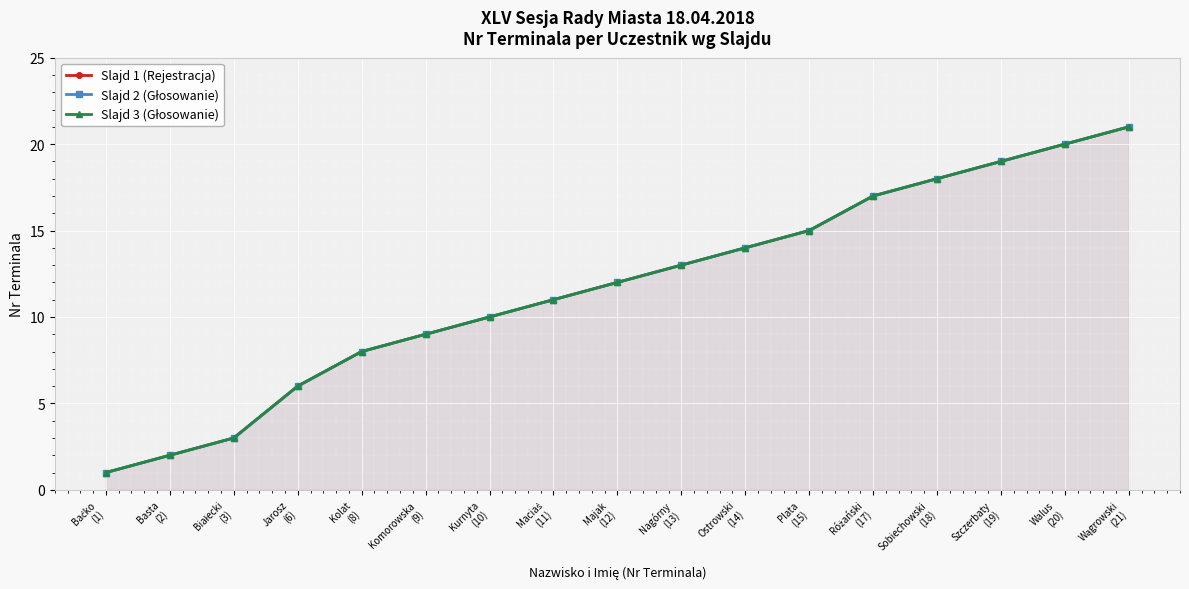

What is the label of the 11th point from the right?

Kurnyta
(10)